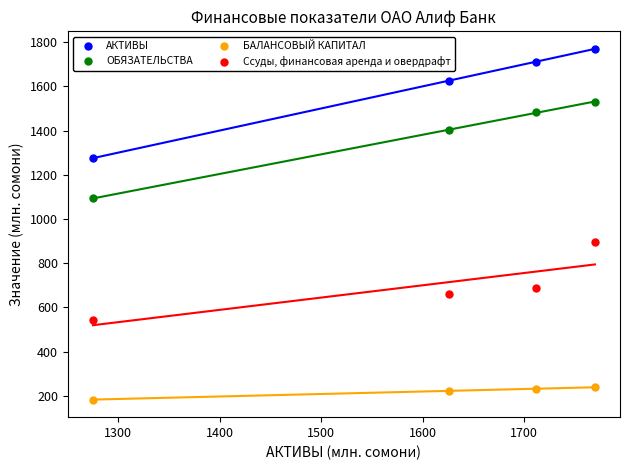

Which series has the largest Y range (max minus min)?

АКТИВЫ